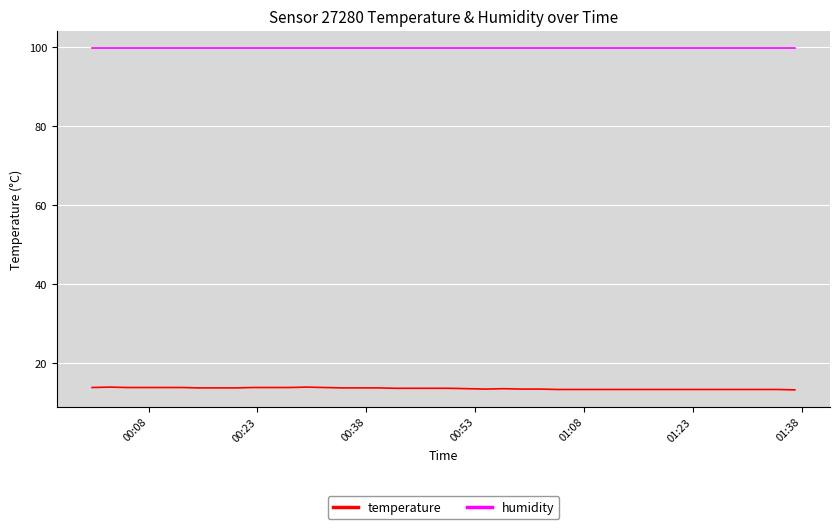

How many categories are shown in the chart?

40